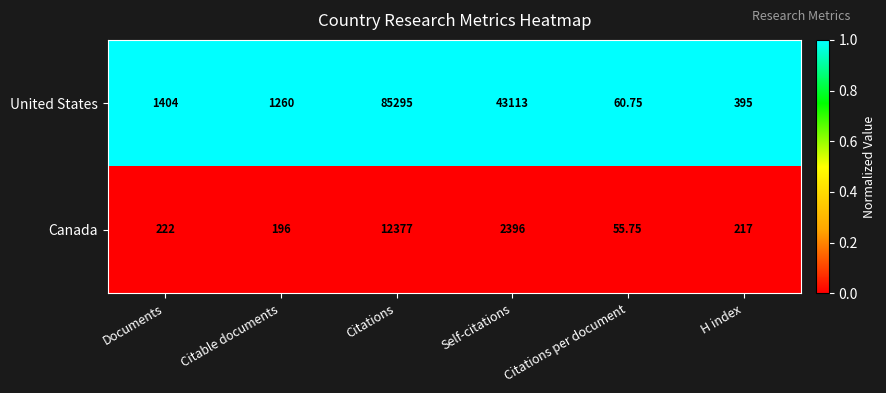

At which category is the sum across all series the highest?

Citations